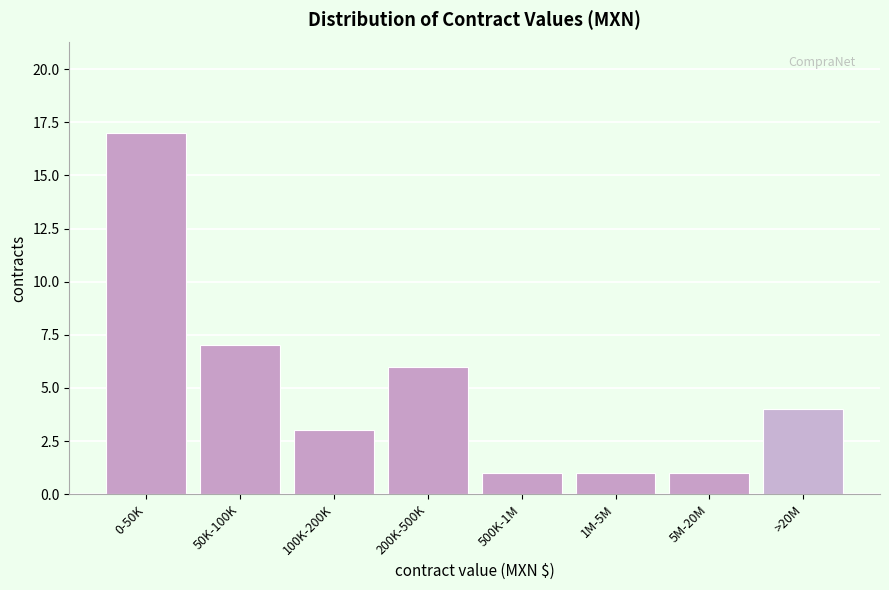

Reading right to left, transcribe all the data shown in this chart.

4	1	1	1	6	3	7	17